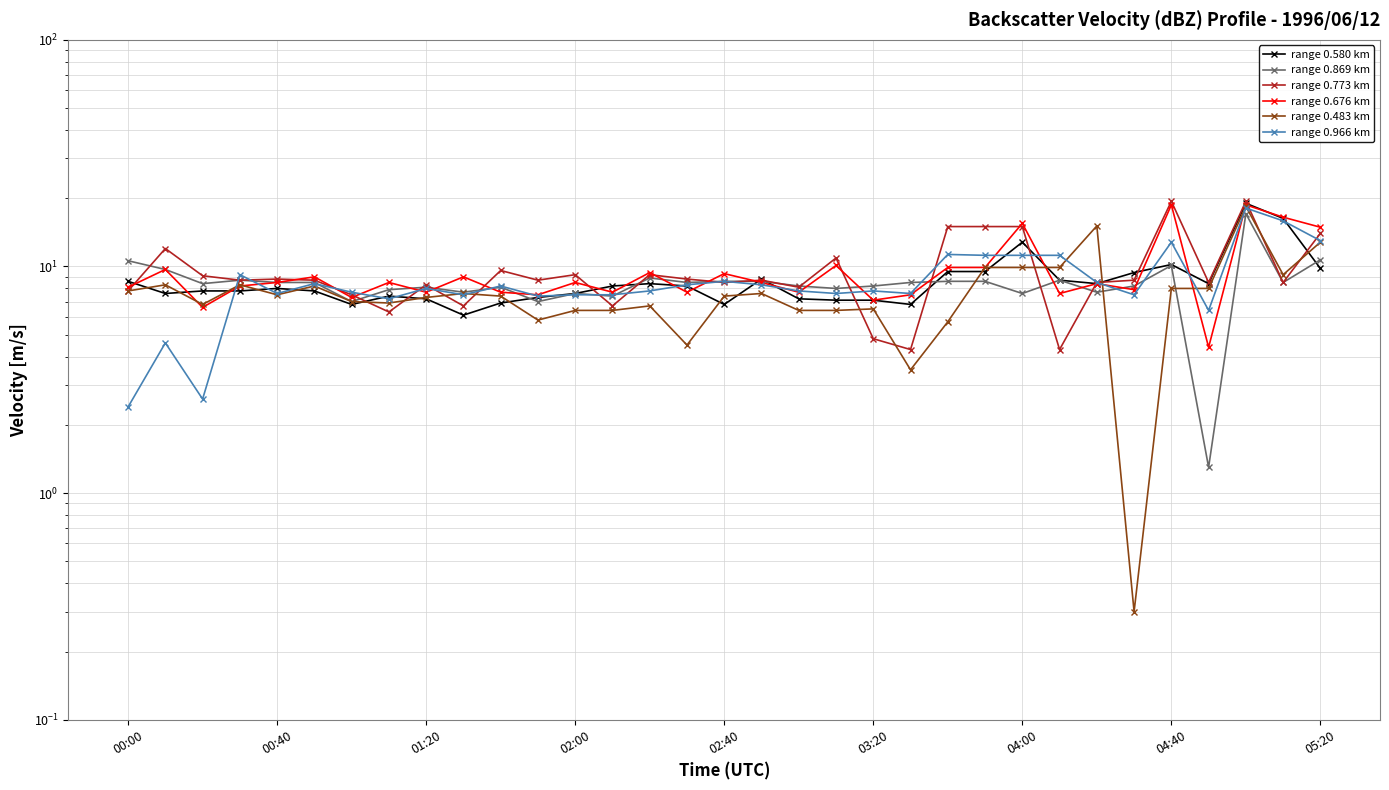

At how many categories does at least one series exceed 16?

3